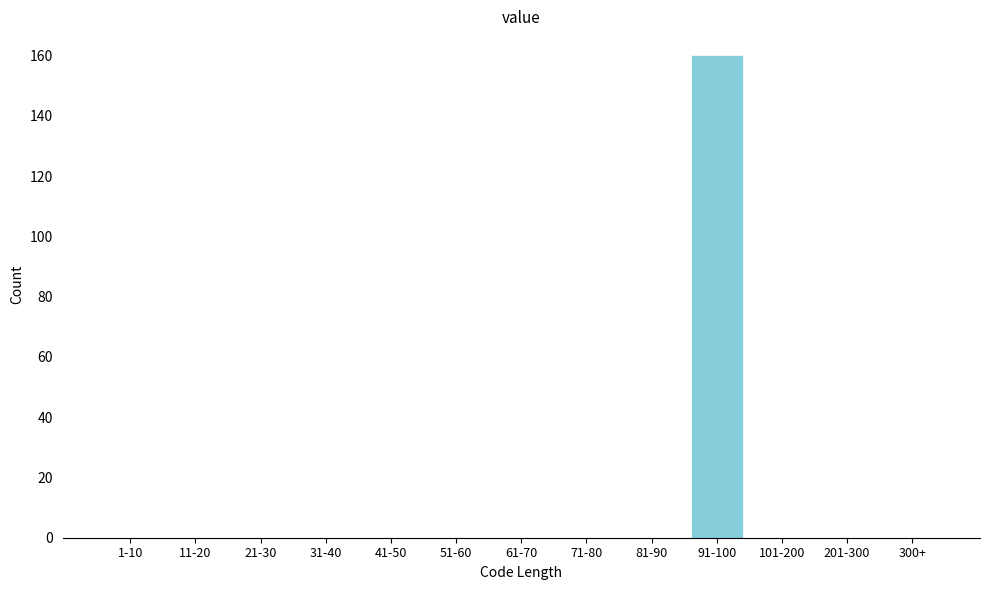

Reading right to left, what are all the values shown in this chart?

300+=0	201-300=0	101-200=0	91-100=160	81-90=0	71-80=0	61-70=0	51-60=0	41-50=0	31-40=0	21-30=0	11-20=0	1-10=0